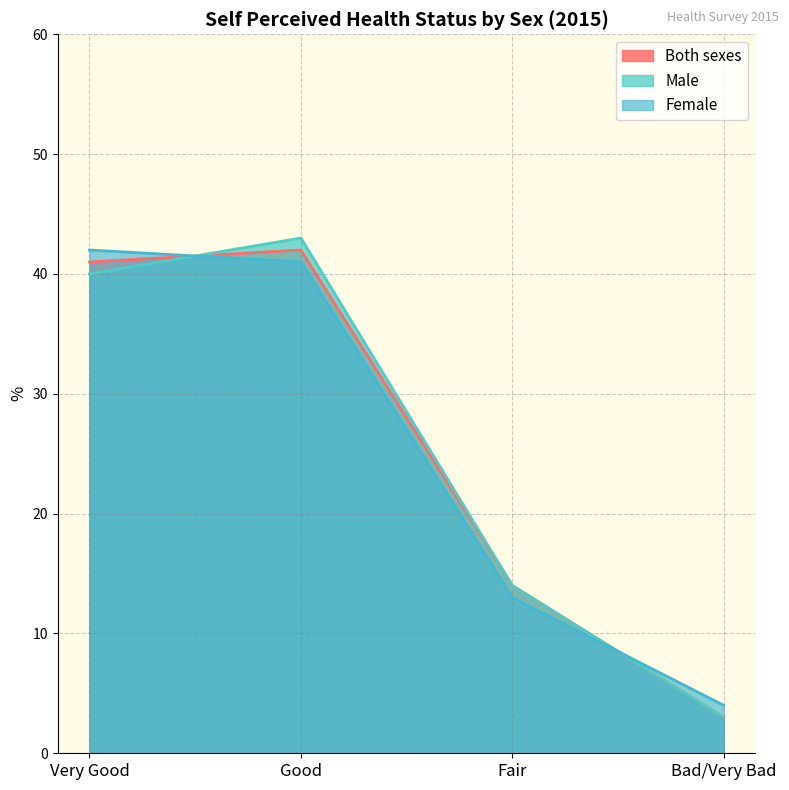

What is the average value of the Male series?

25